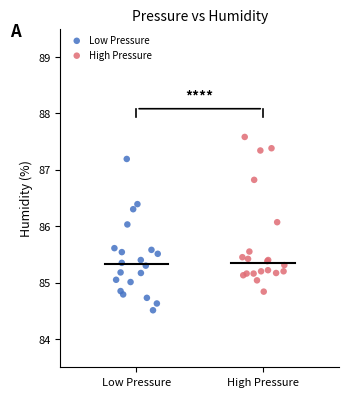

Which series has the largest Y range (max minus min)?

High Pressure